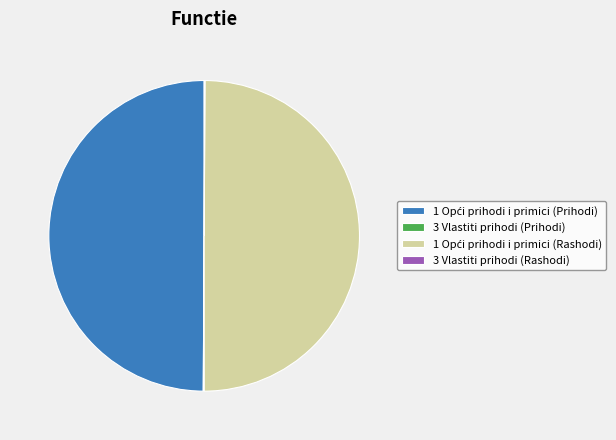

The 1 Opći prihodi i primici (Rashodi) slice represents 39% of the pie. True or false?

False